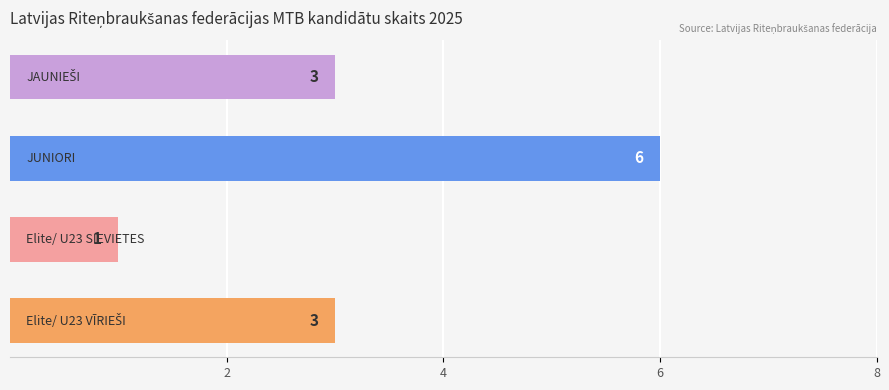

How many values are between 3 and 6?

3